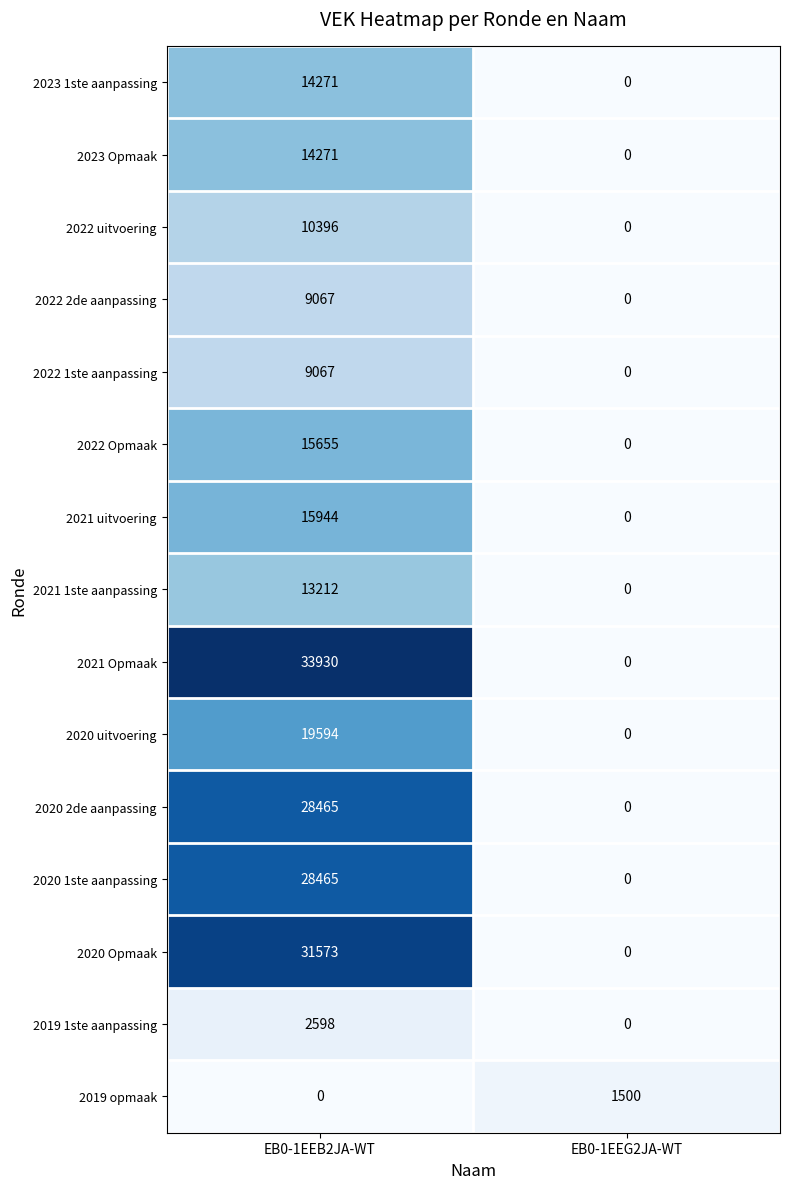

Reading left to right, what are all the values shown in this chart?

2023 1ste aanpassing: EB0-1EEB2JA-WT=14271	EB0-1EEG2JA-WT=0
2023 Opmaak: EB0-1EEB2JA-WT=14271	EB0-1EEG2JA-WT=0
2022 uitvoering: EB0-1EEB2JA-WT=10396	EB0-1EEG2JA-WT=0
2022 2de aanpassing: EB0-1EEB2JA-WT=9067	EB0-1EEG2JA-WT=0
2022 1ste aanpassing: EB0-1EEB2JA-WT=9067	EB0-1EEG2JA-WT=0
2022 Opmaak: EB0-1EEB2JA-WT=15655	EB0-1EEG2JA-WT=0
2021 uitvoering: EB0-1EEB2JA-WT=15944	EB0-1EEG2JA-WT=0
2021 1ste aanpassing: EB0-1EEB2JA-WT=13212	EB0-1EEG2JA-WT=0
2021 Opmaak: EB0-1EEB2JA-WT=33930	EB0-1EEG2JA-WT=0
2020 uitvoering: EB0-1EEB2JA-WT=19594	EB0-1EEG2JA-WT=0
2020 2de aanpassing: EB0-1EEB2JA-WT=28465	EB0-1EEG2JA-WT=0
2020 1ste aanpassing: EB0-1EEB2JA-WT=28465	EB0-1EEG2JA-WT=0
2020 Opmaak: EB0-1EEB2JA-WT=31573	EB0-1EEG2JA-WT=0
2019 1ste aanpassing: EB0-1EEB2JA-WT=2598	EB0-1EEG2JA-WT=0
2019 opmaak: EB0-1EEB2JA-WT=0	EB0-1EEG2JA-WT=1500